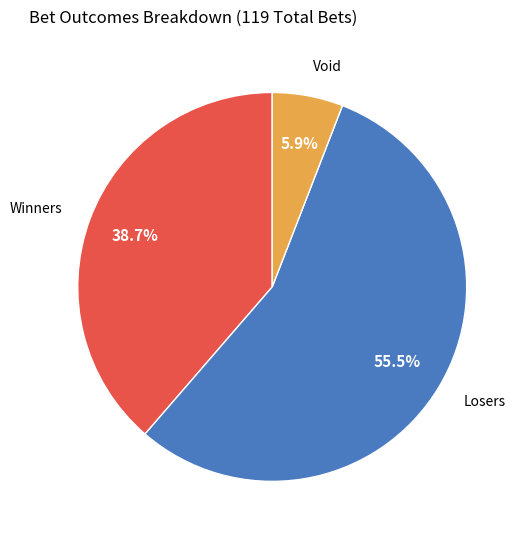

Which category accounts for the majority?

Losers